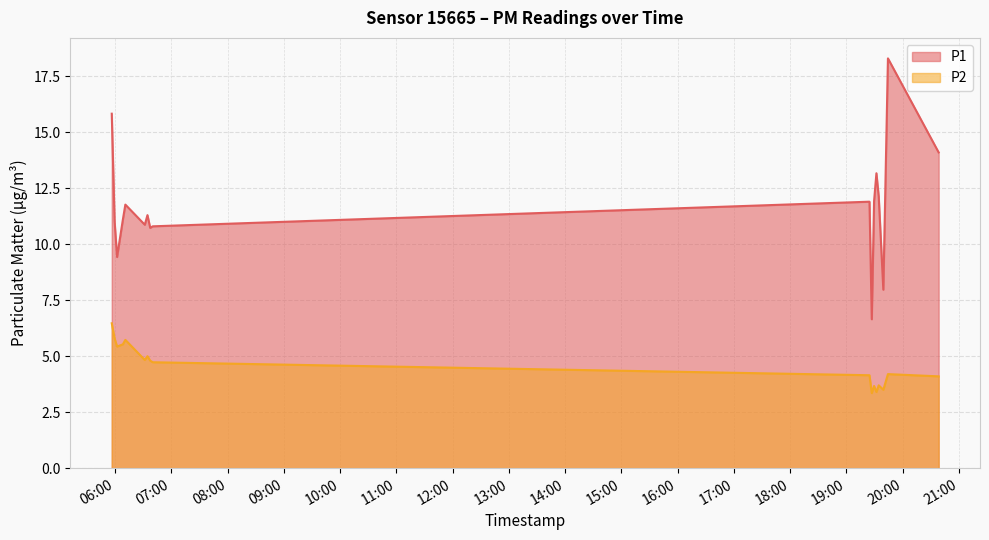

What is the total value across all series at 2023-05-17T19:29:27?

15.6